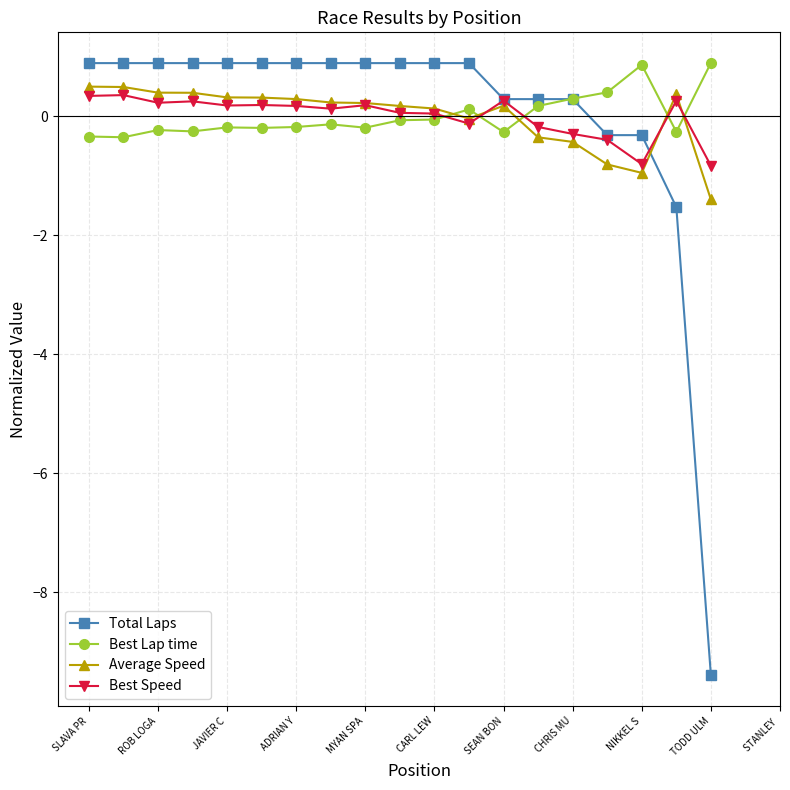

What is the maximum value shown in the chart?

0.9